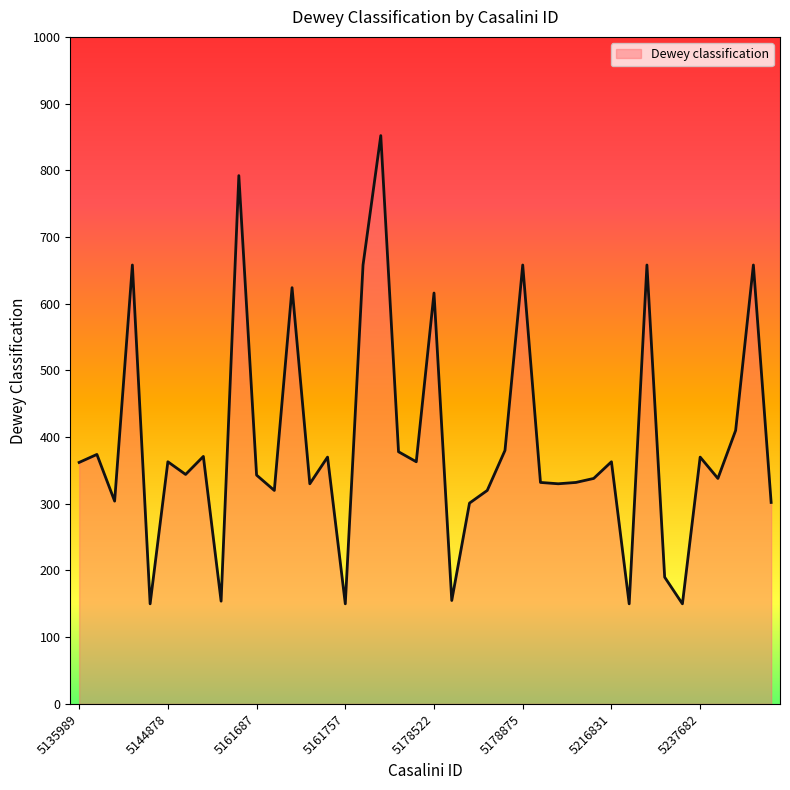

What is the smallest value displayed?

150